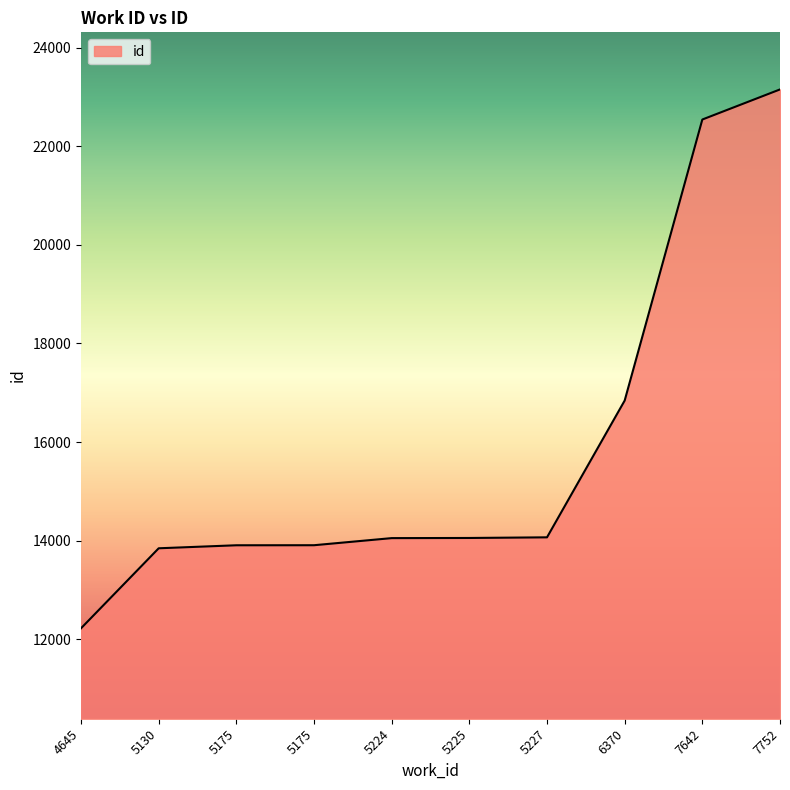

The value at 5227 is 25118. True or false?

False